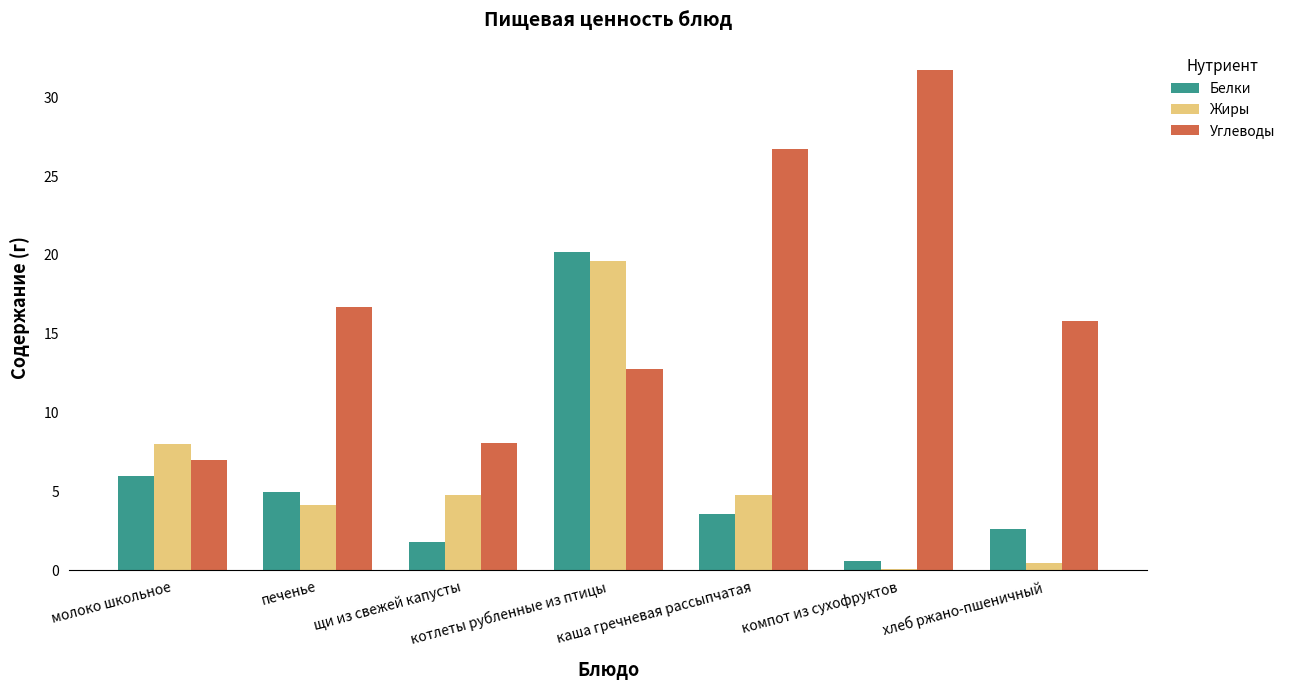

Reading right to left, list all the values displayed in this chart.

Белки: хлеб ржано-пшеничный=2.6	компот из сухофруктов=0.6	каша гречневая рассыпчатая=3.6	котлеты рубленные из птицы=20.2	щи из свежей капусты=1.8	печенье=5.0	молоко школьное=6.0
Жиры: хлеб ржано-пшеничный=0.5	компот из сухофруктов=0.1	каша гречневая рассыпчатая=4.8	котлеты рубленные из птицы=19.6	щи из свежей капусты=4.8	печенье=4.2	молоко школьное=8.0
Углеводы: хлеб ржано-пшеничный=15.8	компот из сухофруктов=31.7	каша гречневая рассыпчатая=26.7	котлеты рубленные из птицы=12.8	щи из свежей капусты=8.1	печенье=16.7	молоко школьное=7.0